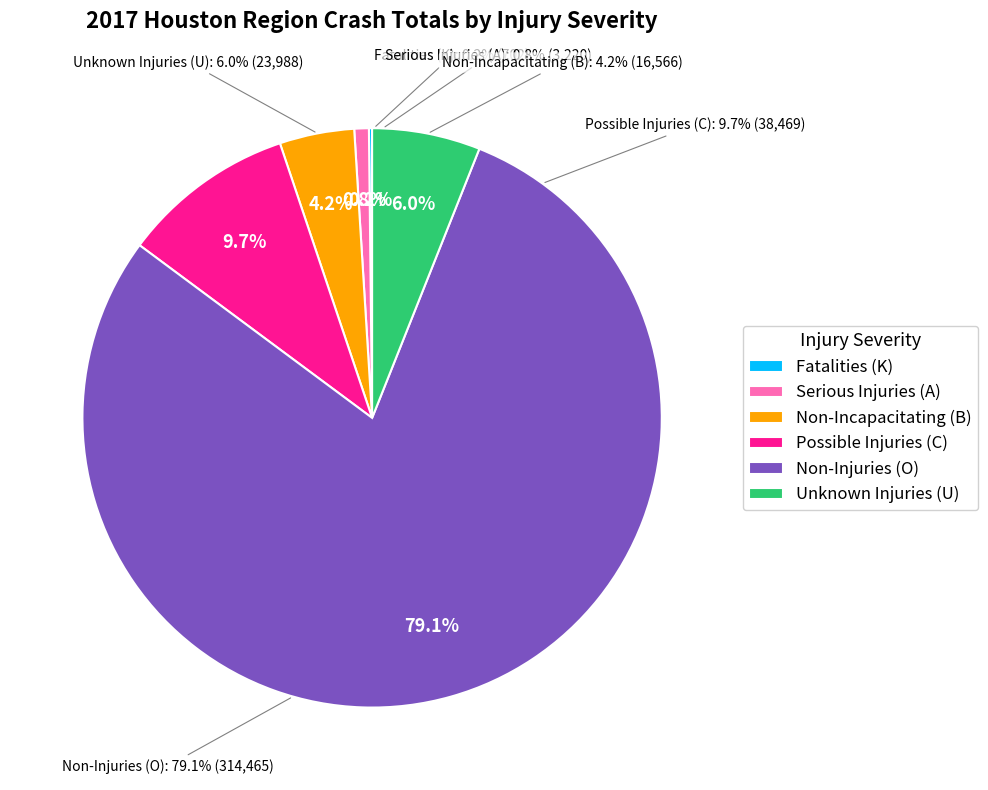

Does Non-Injuries (O) account for over 50% of the chart?

Yes